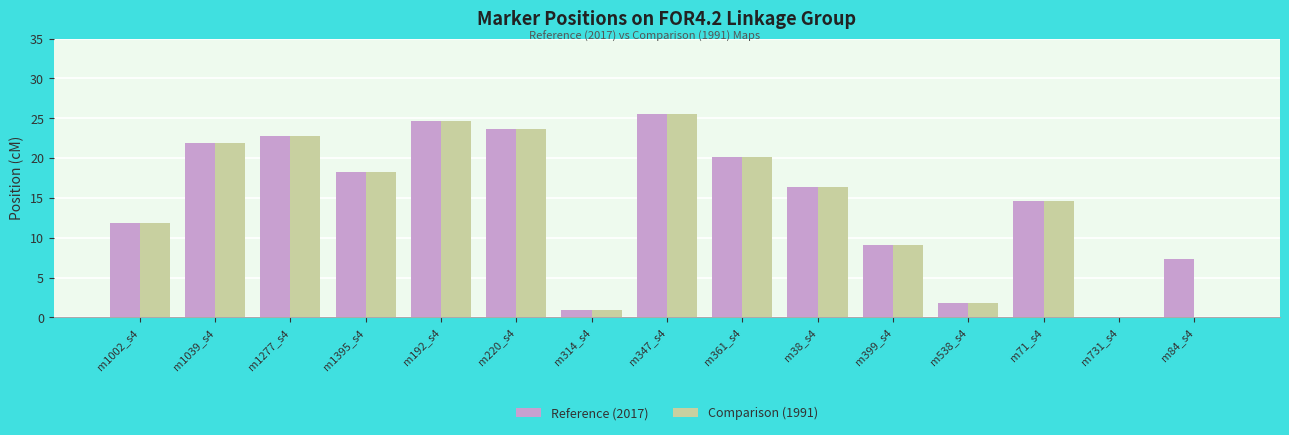

At which category is the sum across all series the highest?

m347_s4